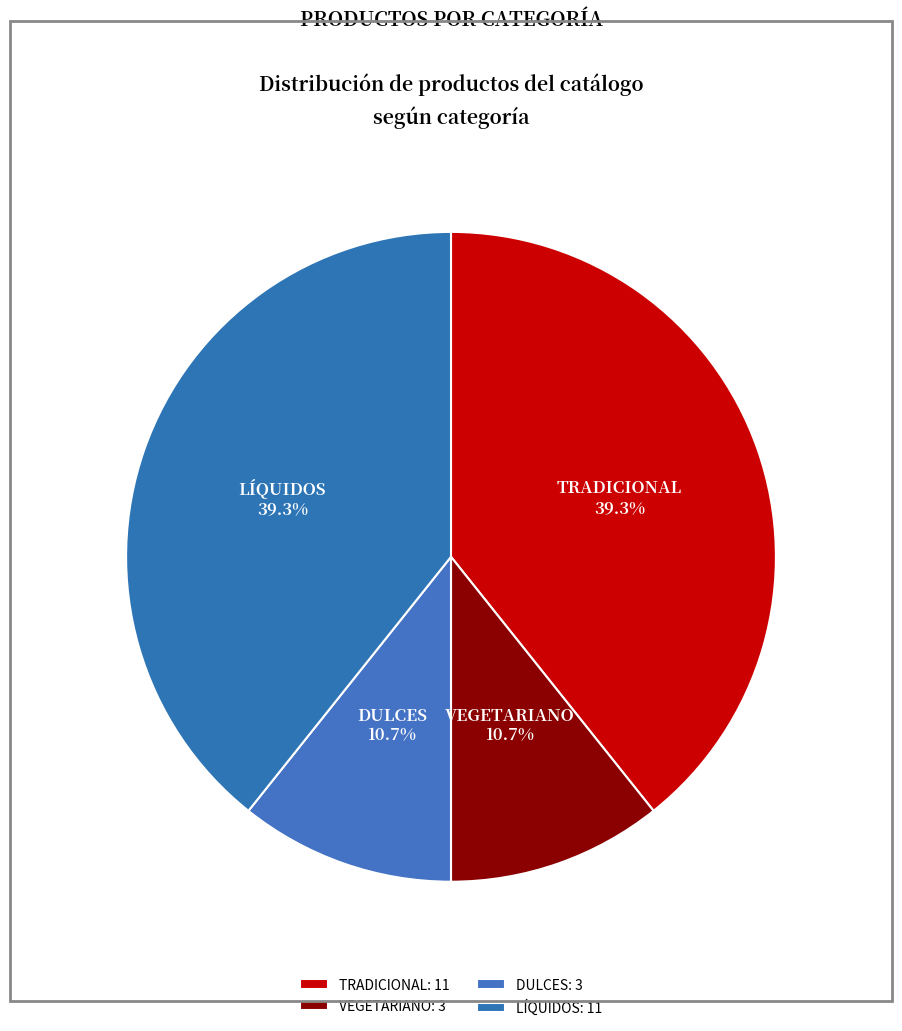

How many segments does this pie chart have?

4